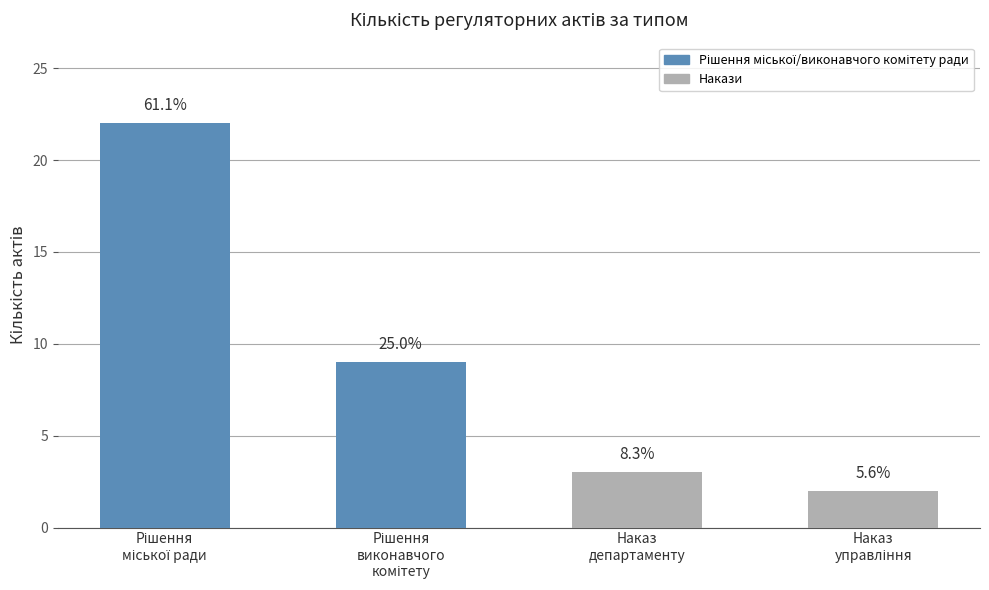

Read the value at Рішення
виконавчого
комітету.

9